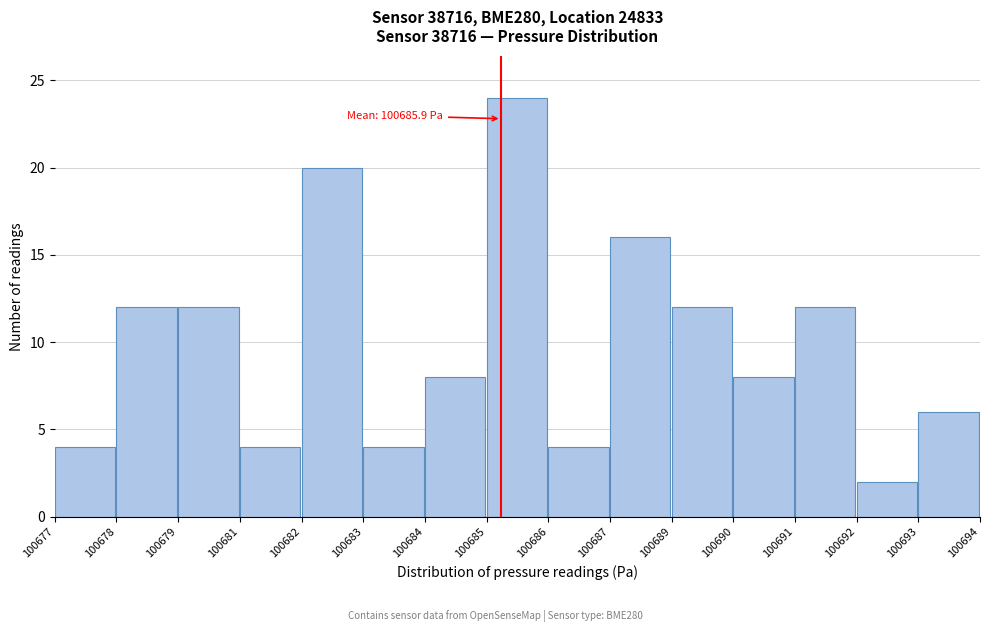

Reading left to right, what are all the values shown in this chart?

4	12	12	4	20	4	8	24	4	16	12	8	12	2	6